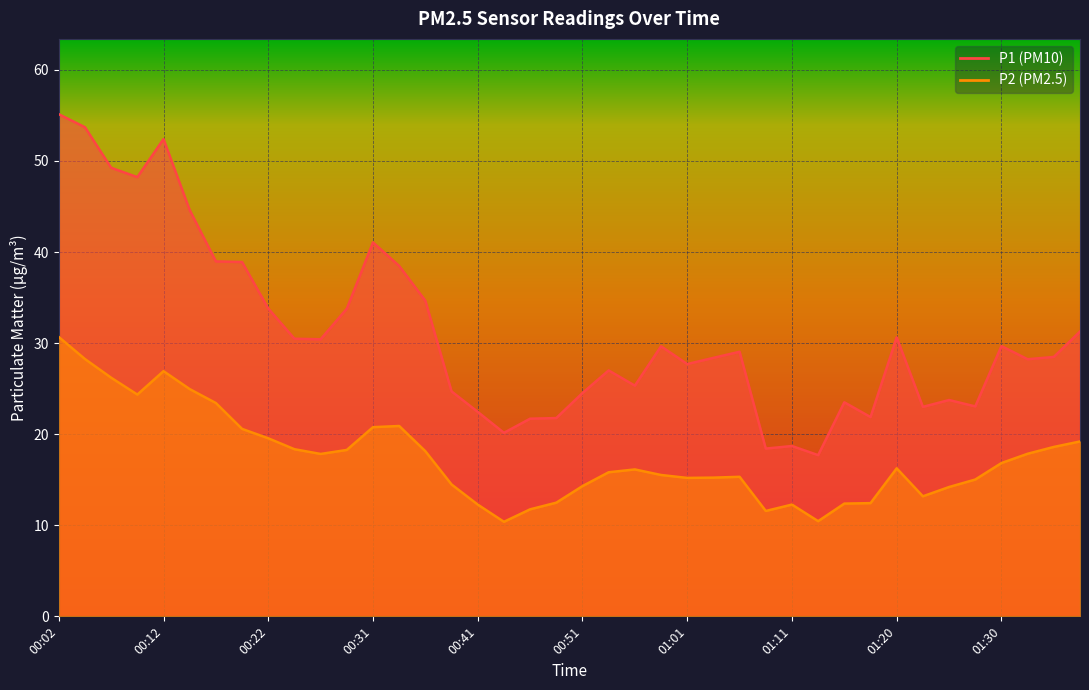

Reading left to right, transcribe all the data shown in this chart.

P1: 00:02=55.1	00:04=53.7	00:07=49.2	00:09=48.2	00:12=52.4	00:14=44.6	00:17=39.0	00:19=38.9	00:22=33.8	00:24=30.5	00:26=30.4	00:29=33.8	00:31=41.0	00:34=38.5	00:36=34.6	00:39=24.7	00:41=22.4	00:44=20.1	00:46=21.7	00:49=21.8	00:51=24.5	00:53=27.0	00:56=25.3	00:58=29.6	01:01=27.7	01:03=28.4	01:06=29.1	01:08=18.4	01:11=18.7	01:13=17.7	01:16=23.5	01:18=21.9	01:20=30.6	01:23=23.0	01:25=23.8	01:28=23.1	01:30=29.7	01:33=28.2	01:35=28.5	01:38=31.3
P2: 00:02=30.7	00:04=28.2	00:07=26.2	00:09=24.4	00:12=26.9	00:14=24.9	00:17=23.4	00:19=20.6	00:22=19.6	00:24=18.4	00:26=17.8	00:29=18.3	00:31=20.8	00:34=20.9	00:36=18.1	00:39=14.5	00:41=12.3	00:44=10.4	00:46=11.8	00:49=12.5	00:51=14.3	00:53=15.8	00:56=16.1	00:58=15.5	01:01=15.2	01:03=15.2	01:06=15.3	01:08=11.6	01:11=12.3	01:13=10.4	01:16=12.4	01:18=12.4	01:20=16.2	01:23=13.2	01:25=14.2	01:28=15.0	01:30=16.8	01:33=17.9	01:35=18.6	01:38=19.2